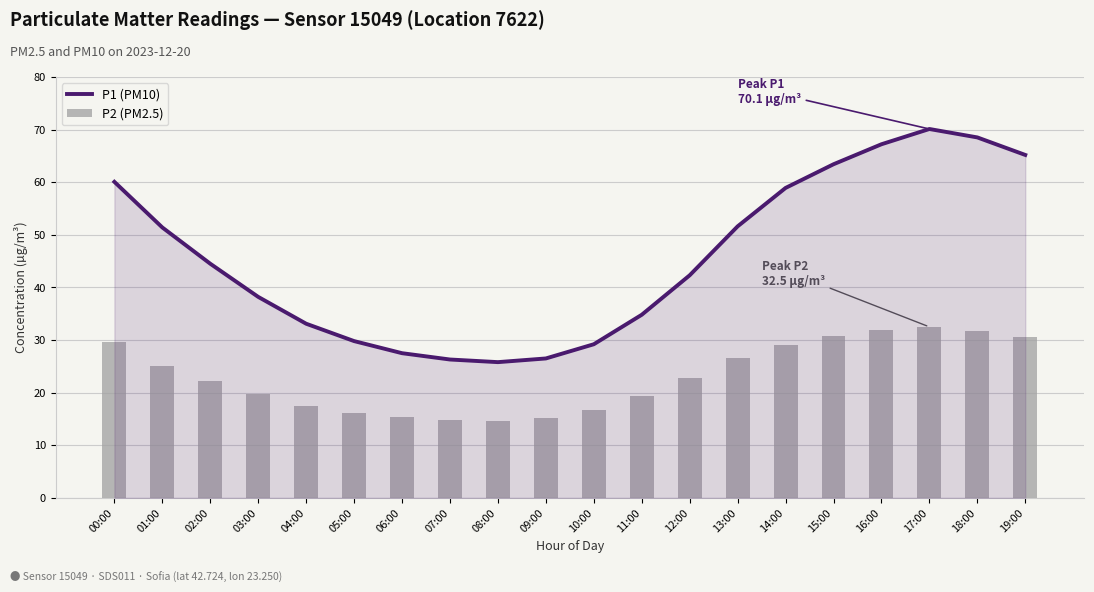

Rank the series at 14:00 from highest to lowest value.

P1 (PM10), P2 (PM2.5)